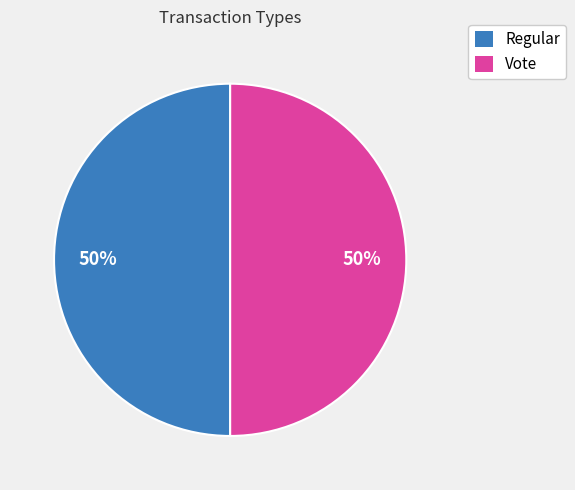

Count the number of slices in the pie.

2